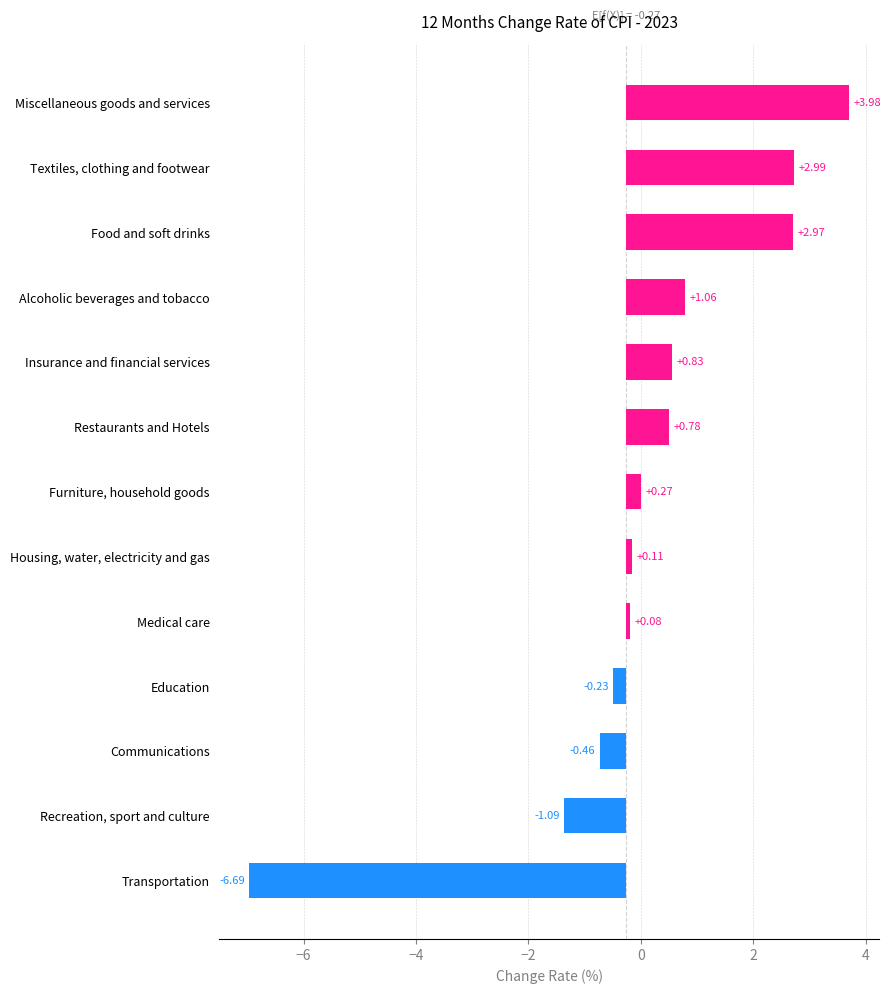

What is the difference between the maximum and minimum values?

10.7